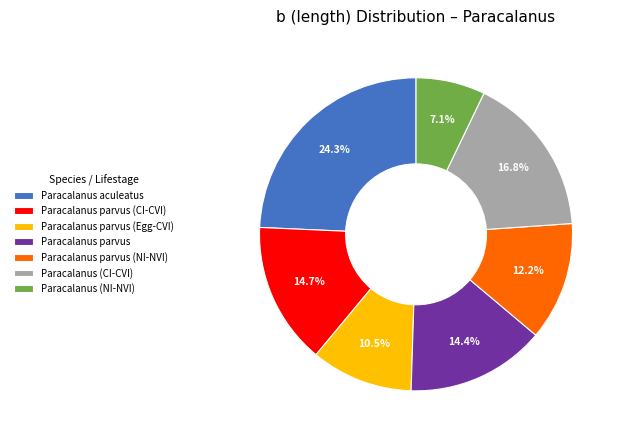

To the nearest percent, what percentage of the pie is Paracalanus (NI-NVI)?

7%